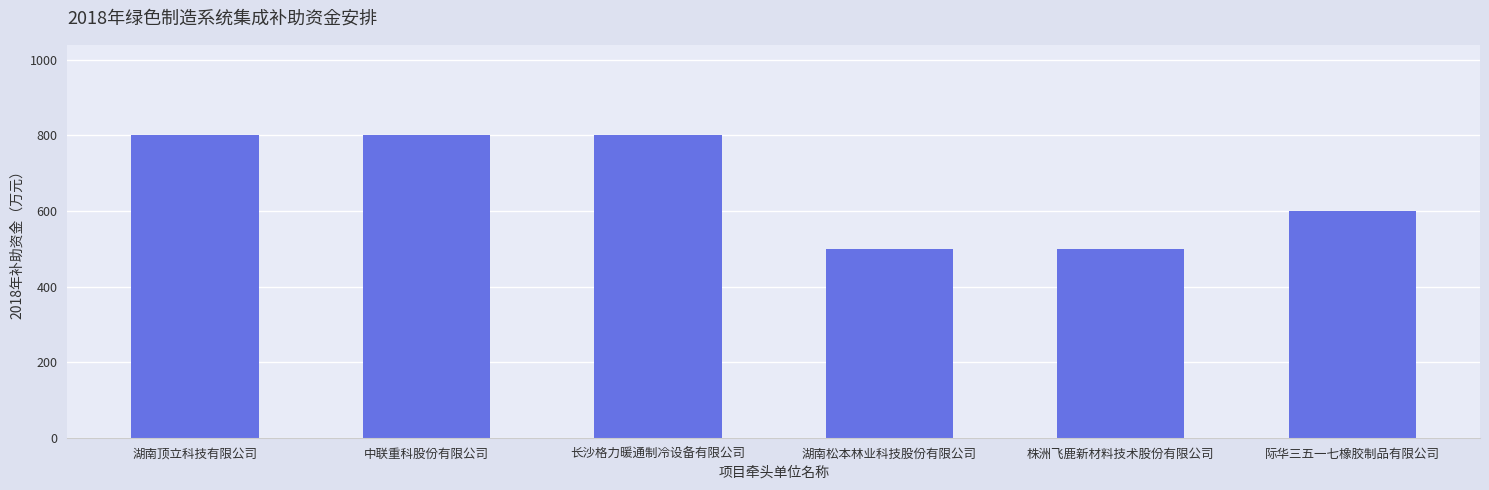

Where is the data nearest to the value 650?

际华三五一七橡胶制品有限公司